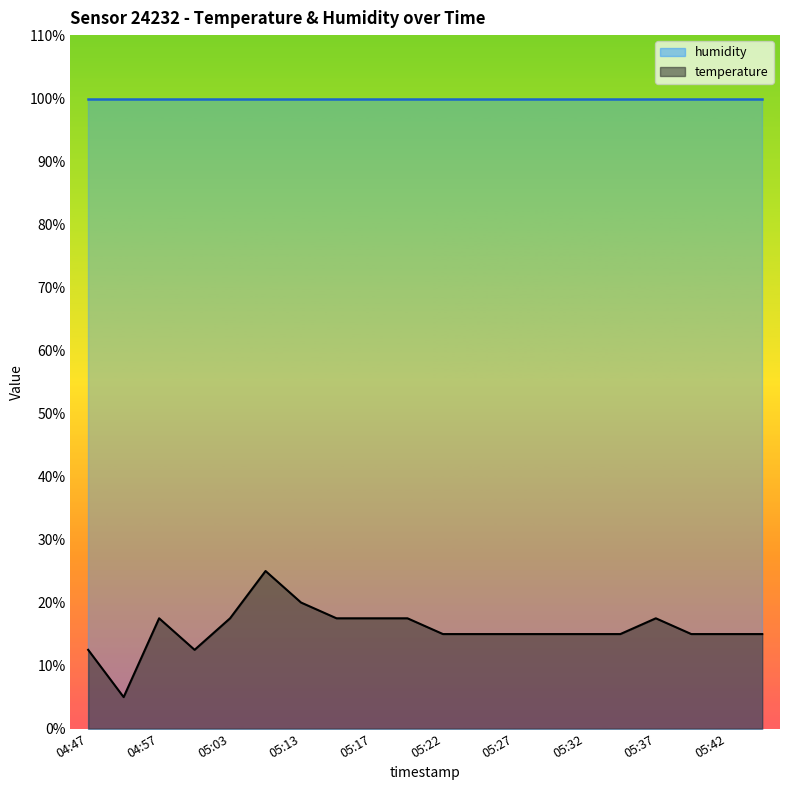

Where is the data nearest to the value 15?

05:22